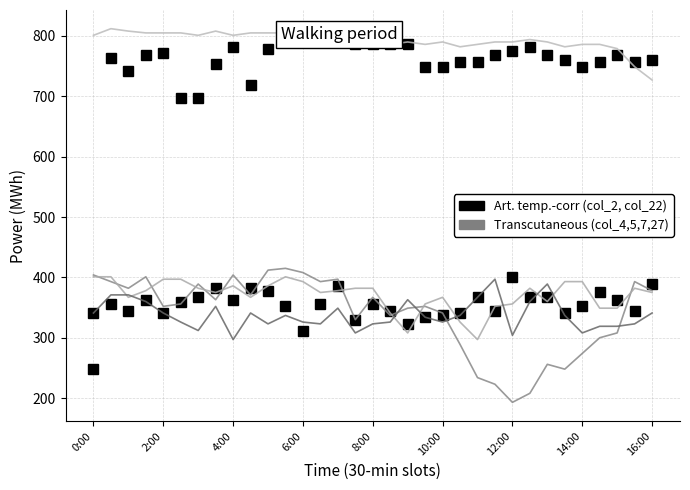

Which series has the largest total across all categories?

col_27